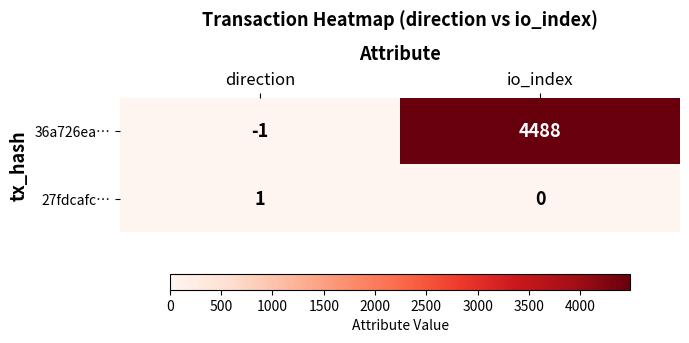

How many data points in 27fdcafc… are less than 1?

1